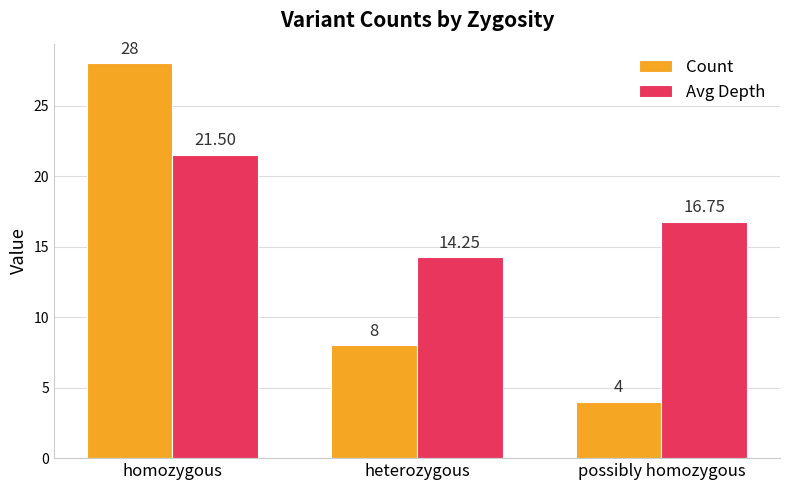

The value of Count at heterozygous is 8.0. True or false?

True